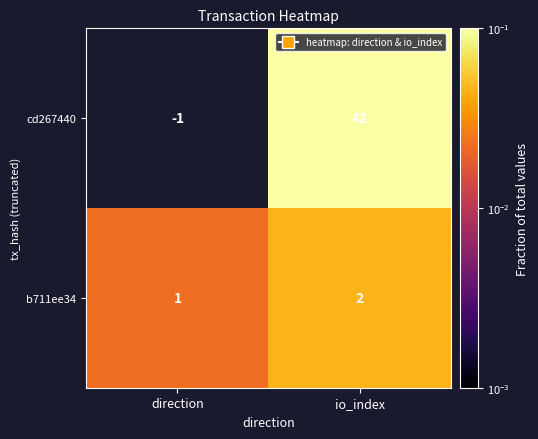

How many data points in b711ee34 are less than 2?

1